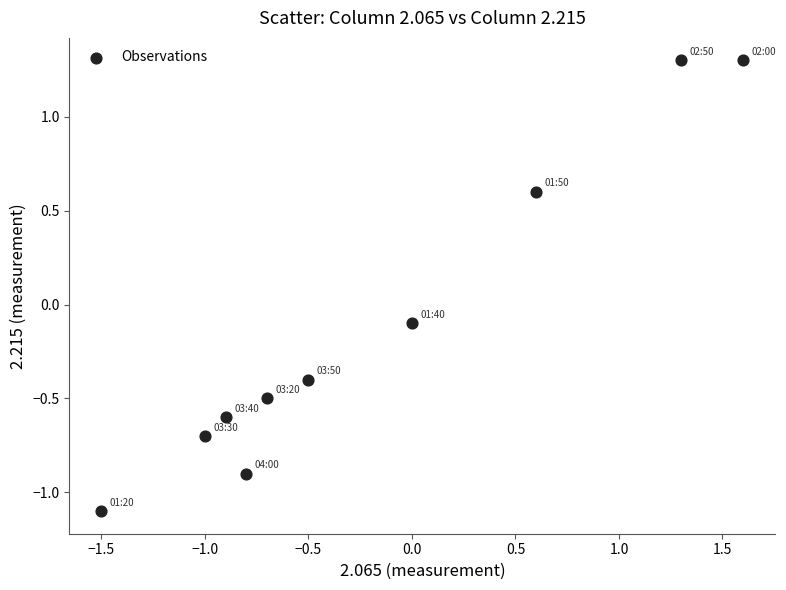

What is the range of Y values (max minus min)?

2.4